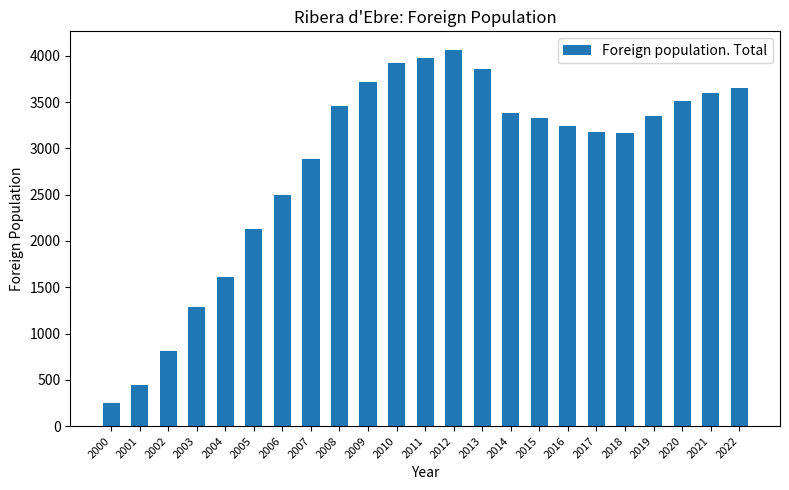

What is the difference between the maximum and minimum values?

3812